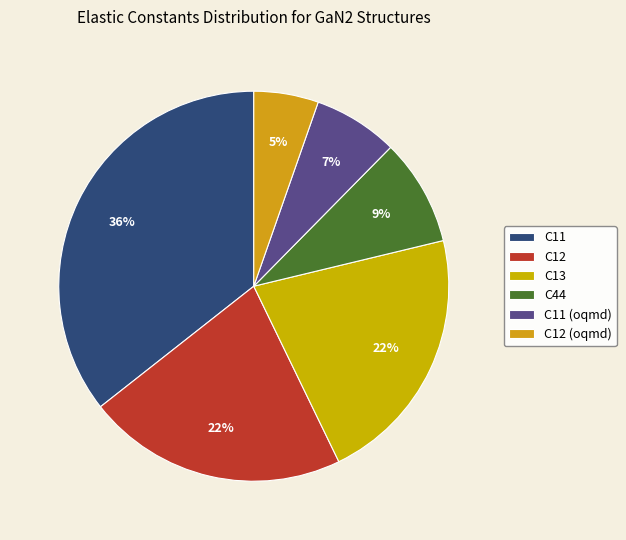

Between C11 and C11 (oqmd), which is larger?

C11